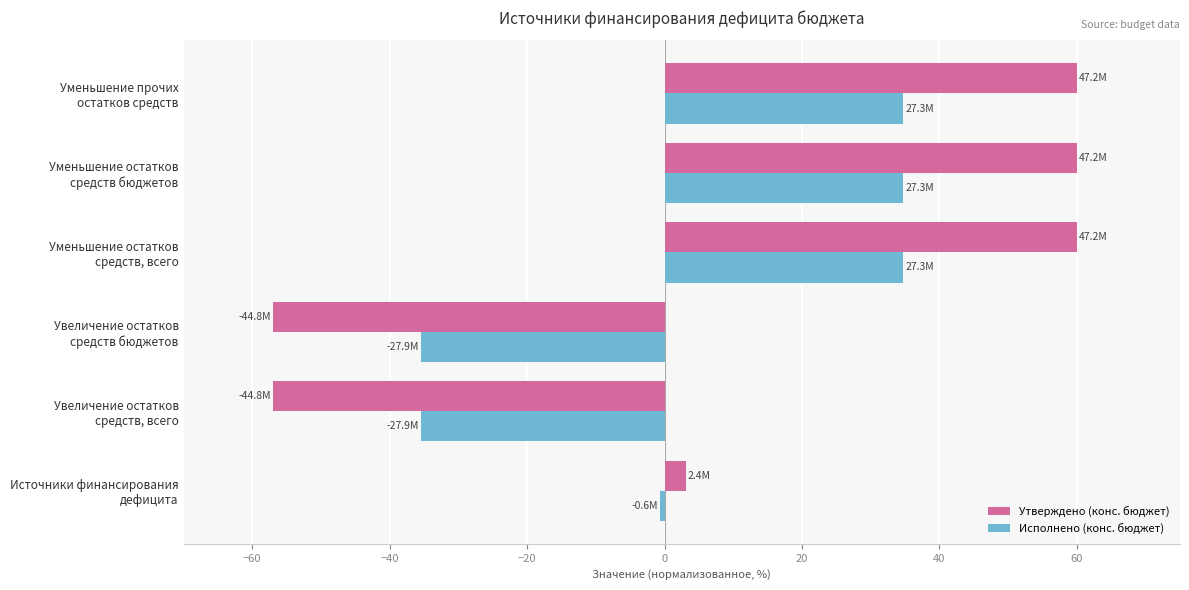

What is the highest value of the Утверждено (конс. бюджет) series?

60.0